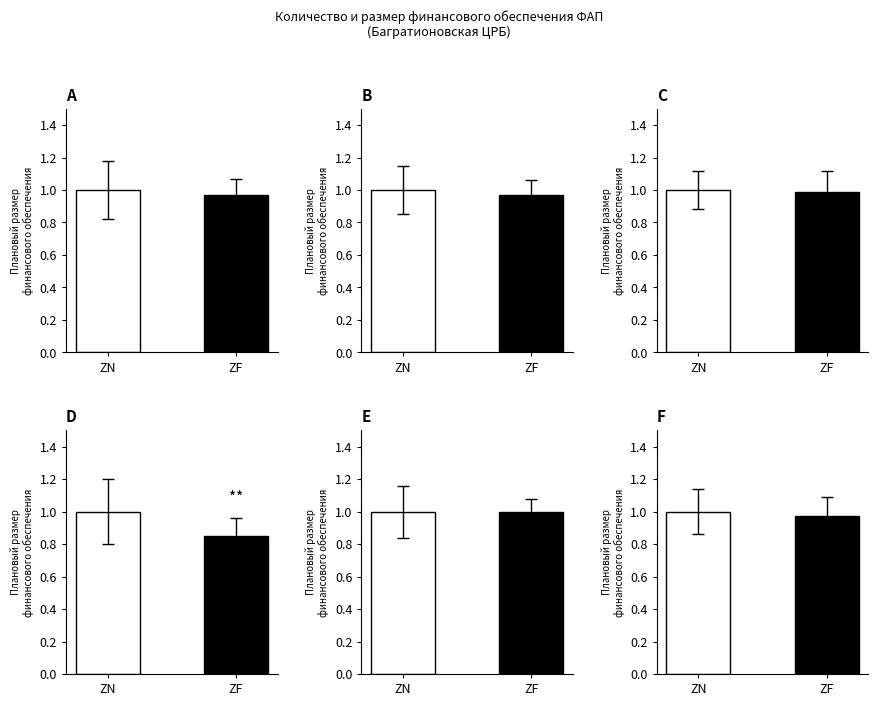

What value does the Березовский series have at ZF?

0.8